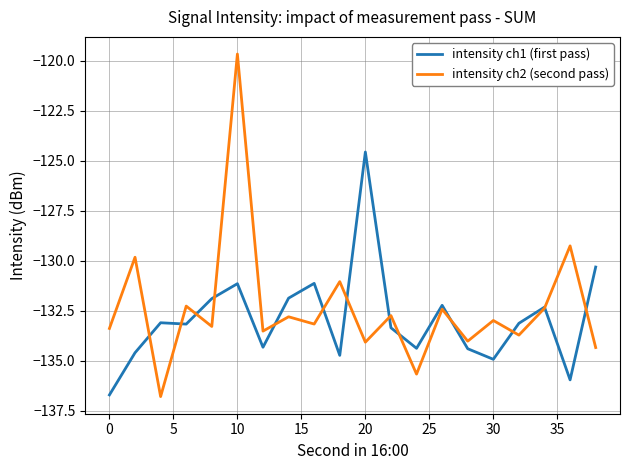

How many categories are shown in the chart?

20